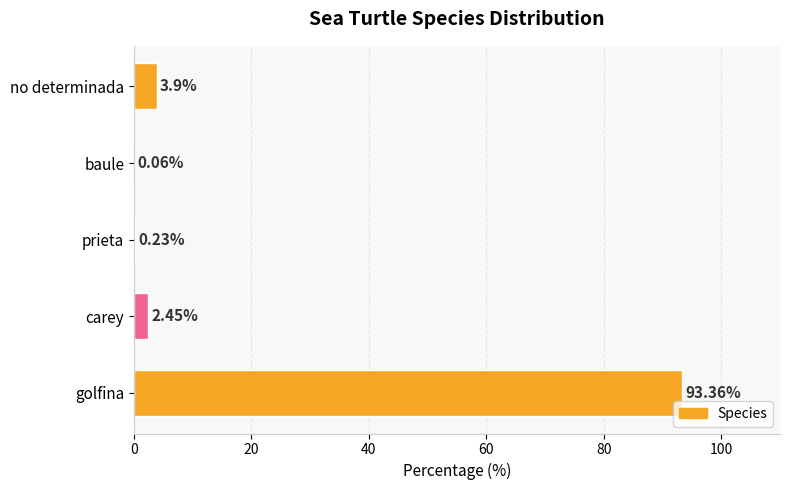

Which label corresponds to the largest value in the chart?

golfina